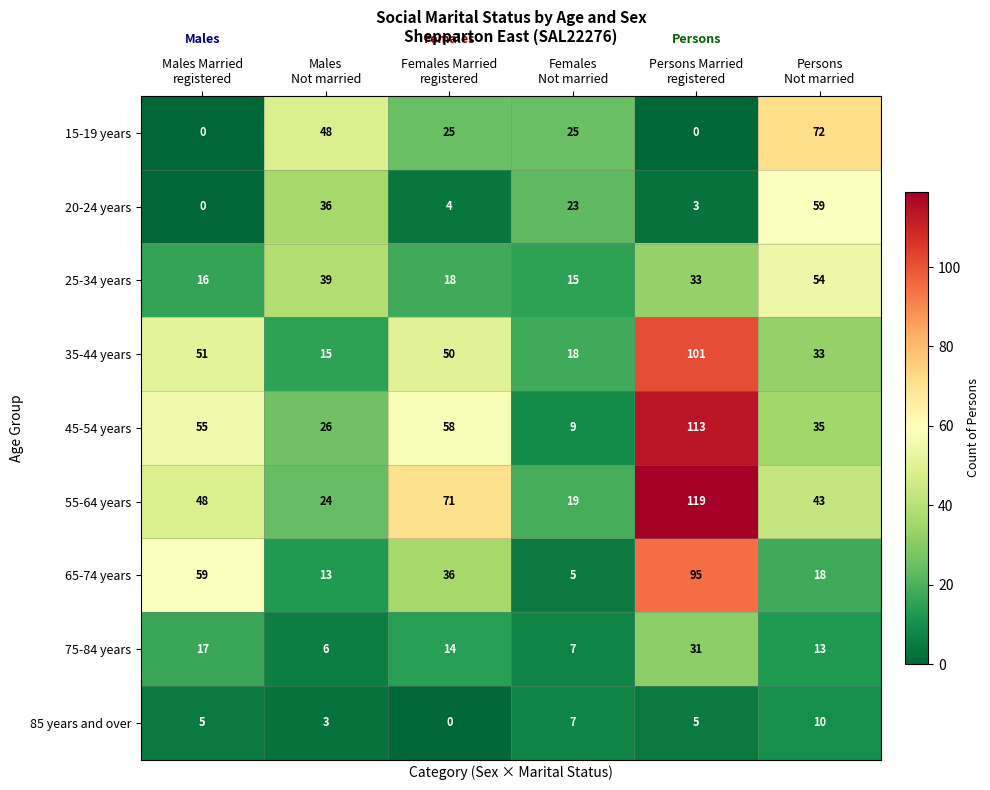

What is the maximum value for 35-44 years?

101